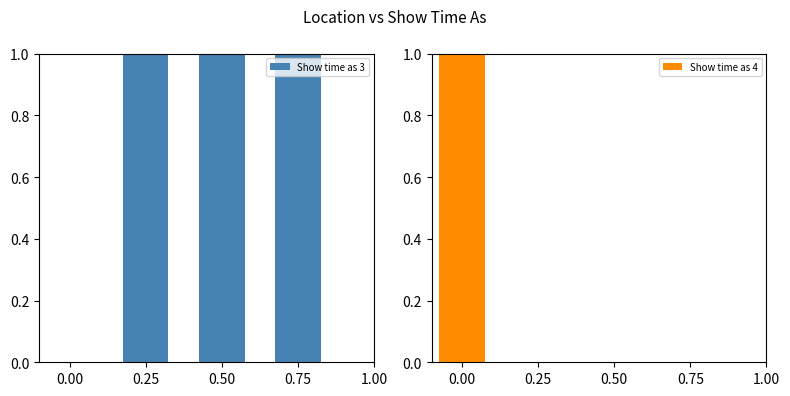

Are the bars grouped side by side (vs. stacked)?

Yes